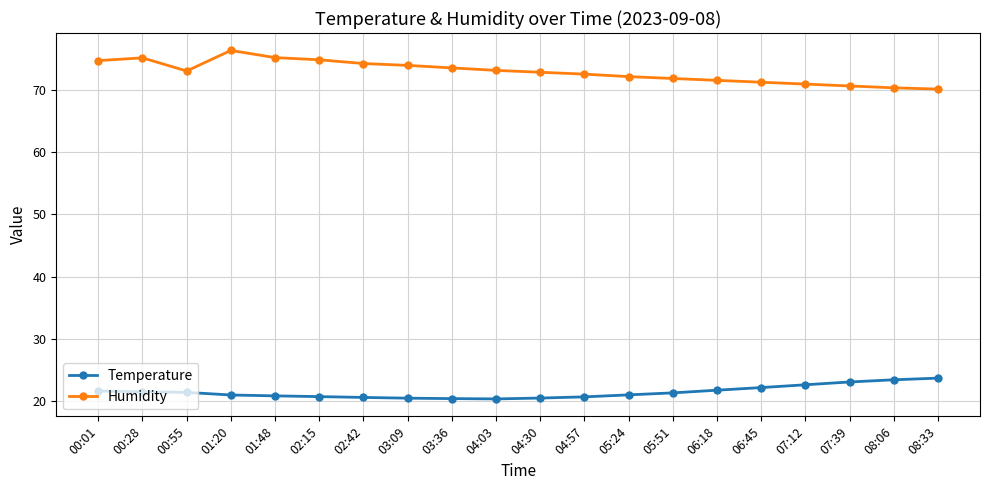

What is the maximum value for Temperature?

23.7